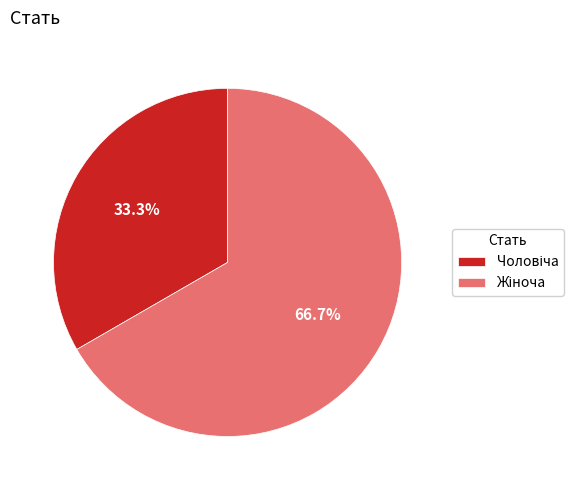

Does any single category account for the majority?

Yes